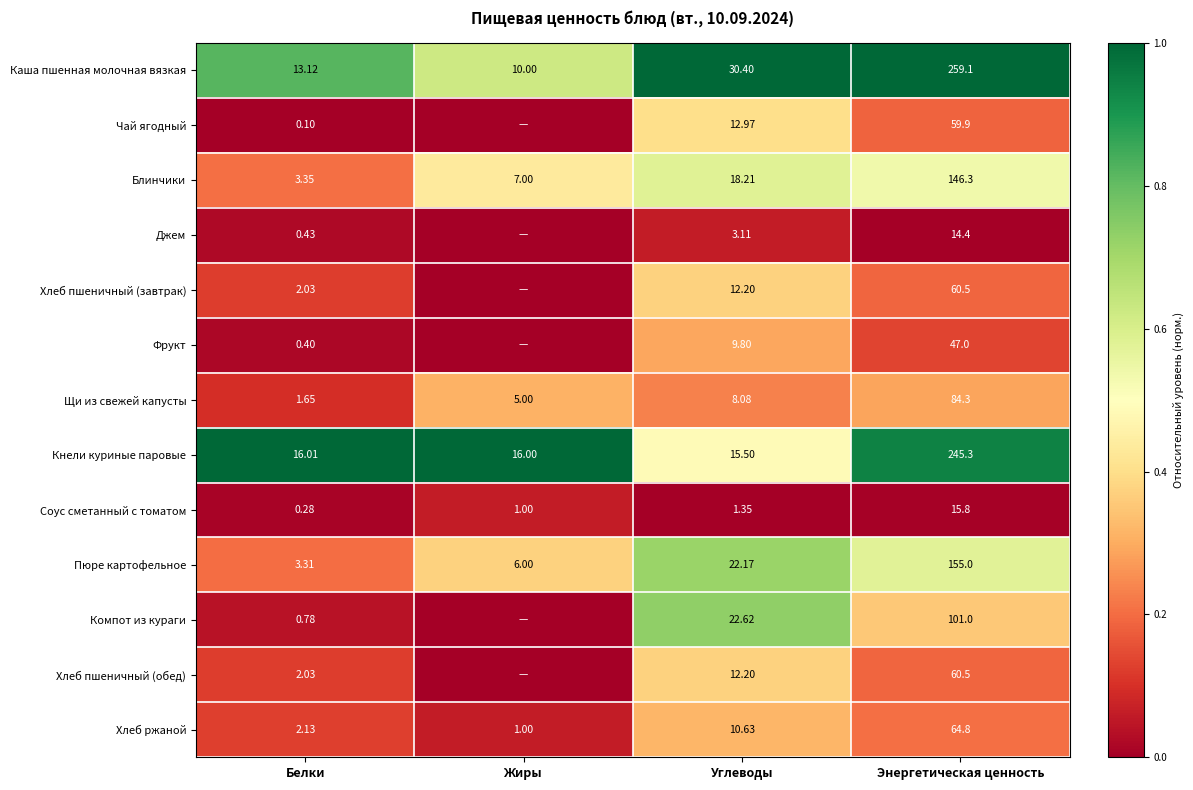

Which category has the lowest value in the Пюре картофельное series?

Белки